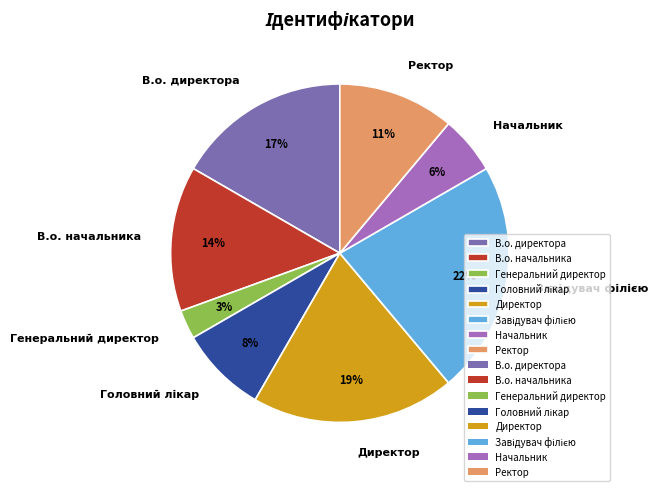

To the nearest percent, what portion does В.о. начальника represent?

14%